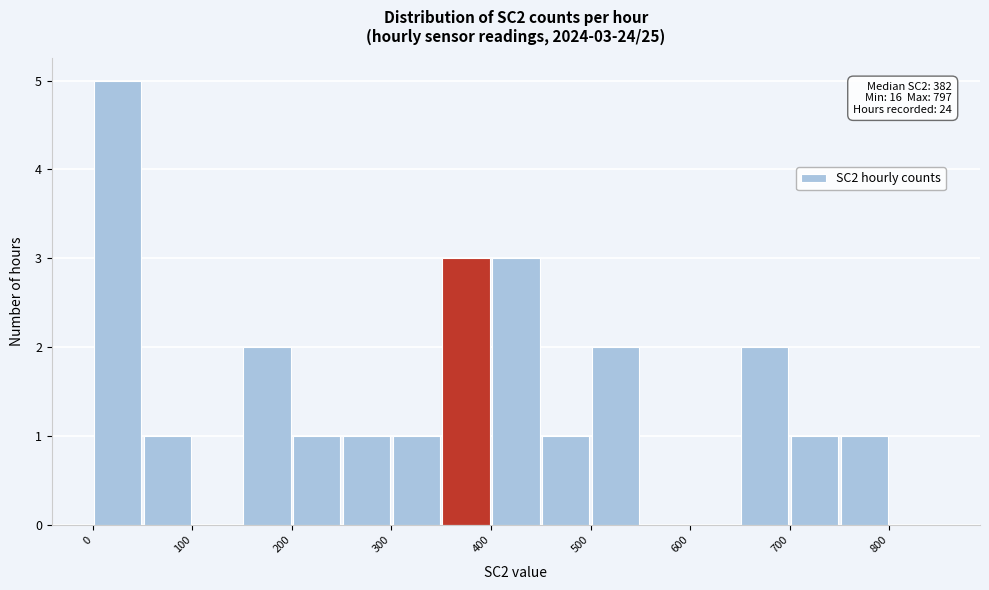

Over which range of the x-axis is the bar tallest?

0 to 50